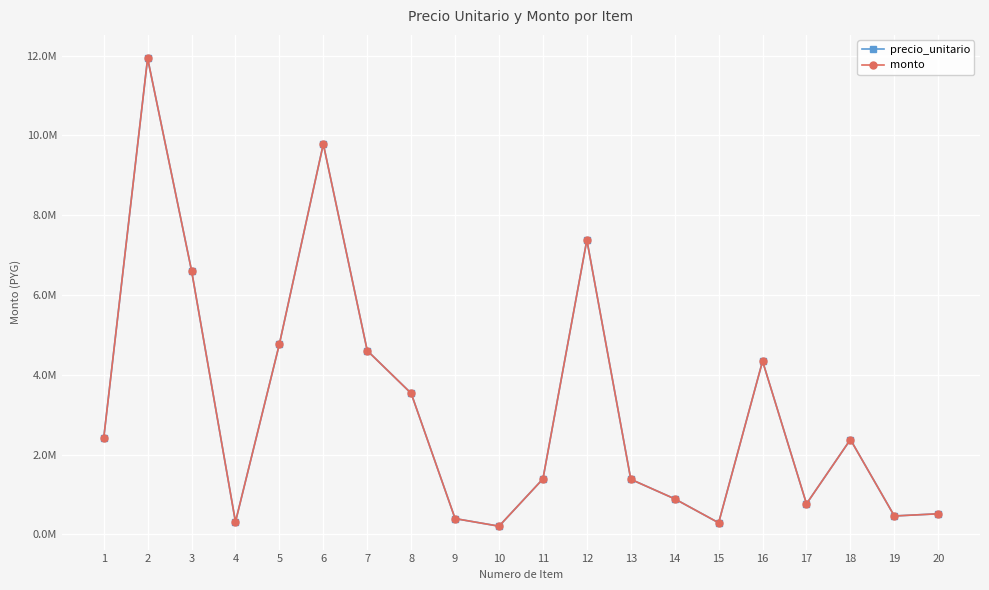

Is this an area chart (filled region under the line)?

No